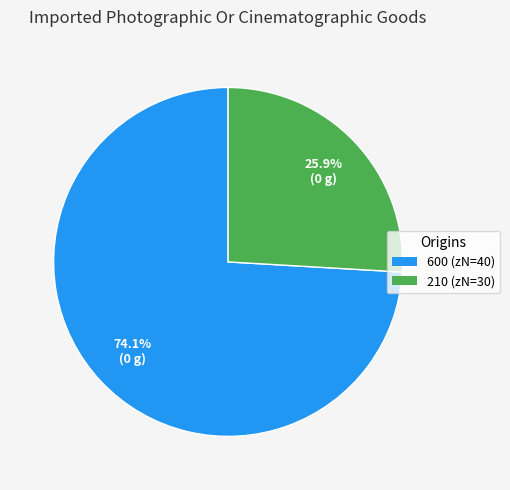

Is there any slice that represents more than half of the pie?

Yes